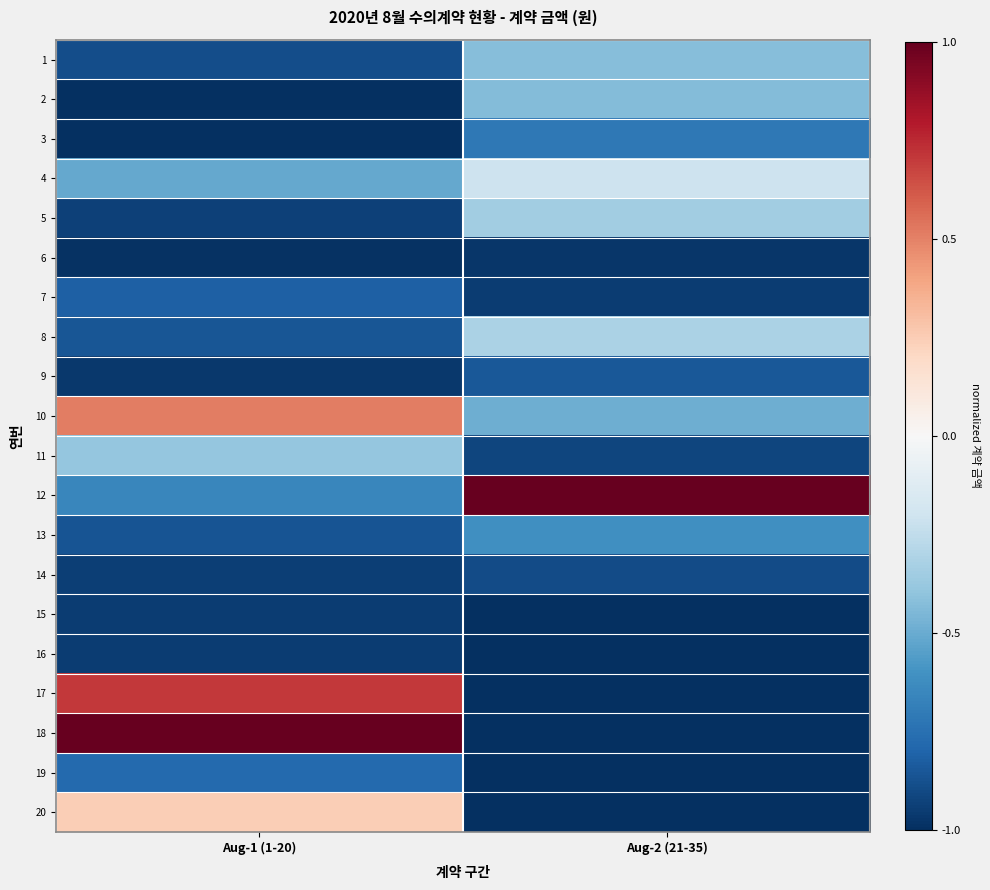

Rank the series by their maximum value, from highest to lowest.

12, 18, 17, 10, 20, 4, 8, 5, 11, 1, 2, 13, 3, 19, 7, 9, 14, 15, 16, 6